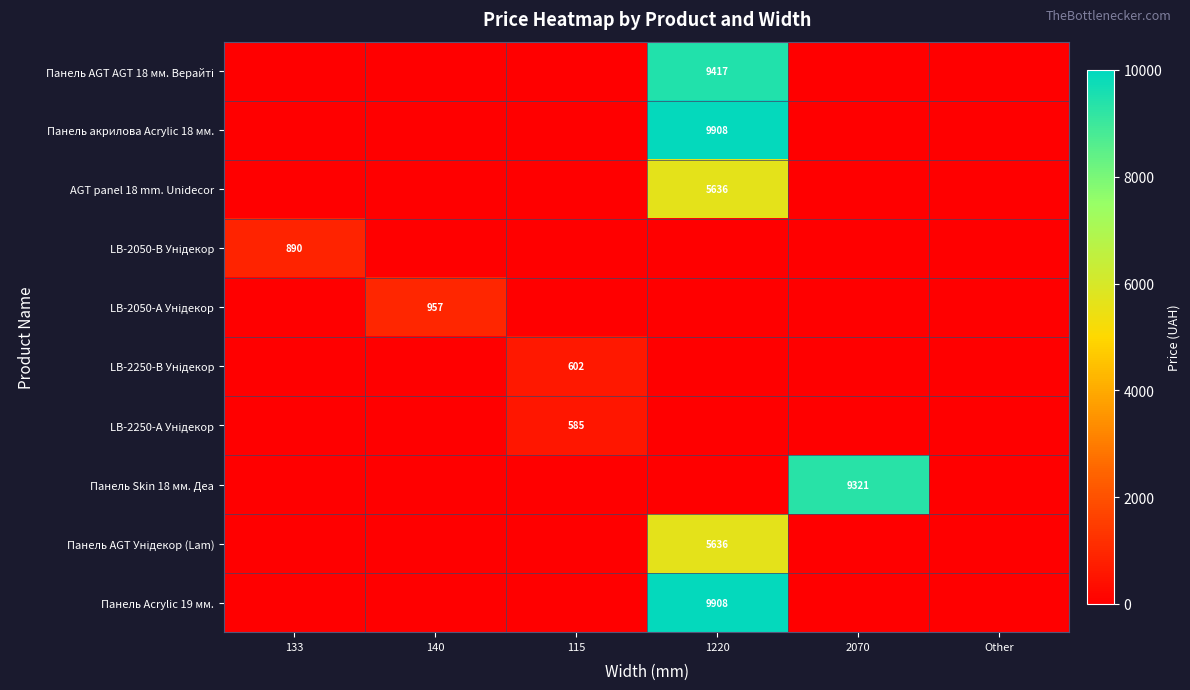

Which category has the highest value across all series?

1220